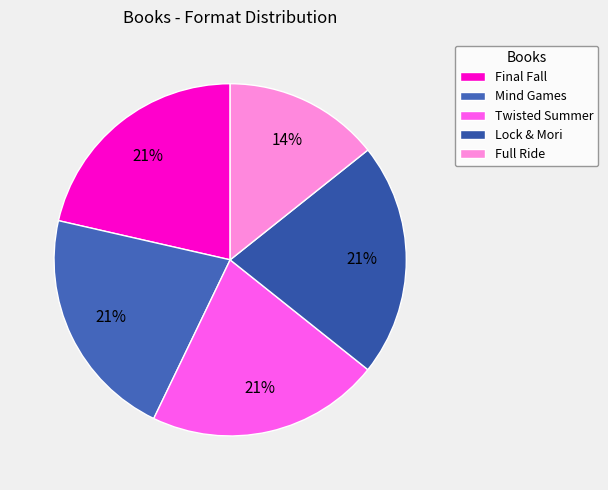

Is there any slice that represents more than half of the pie?

No